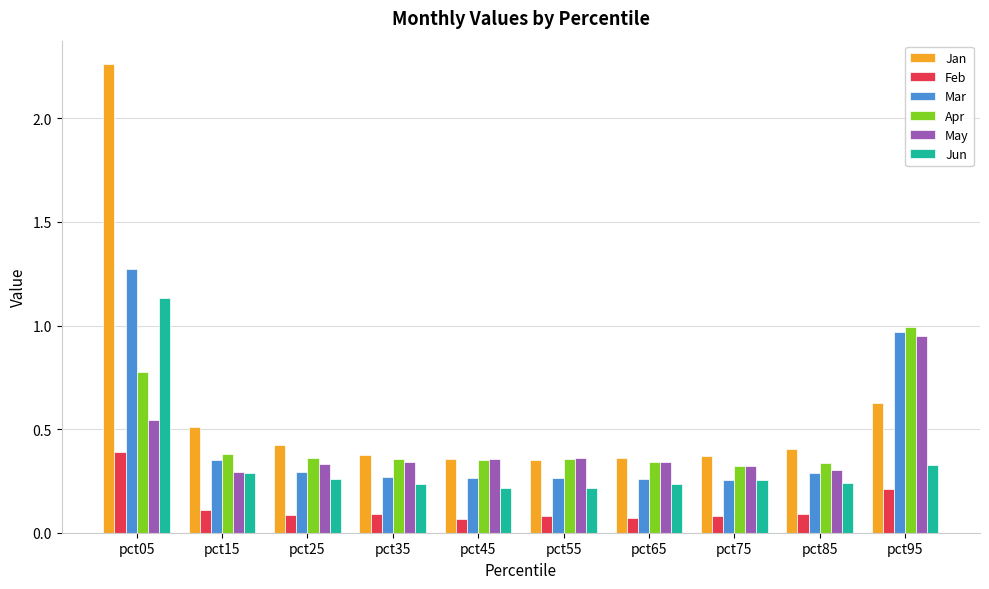

What is the sum of the May values at pct85 and pct55?

0.7